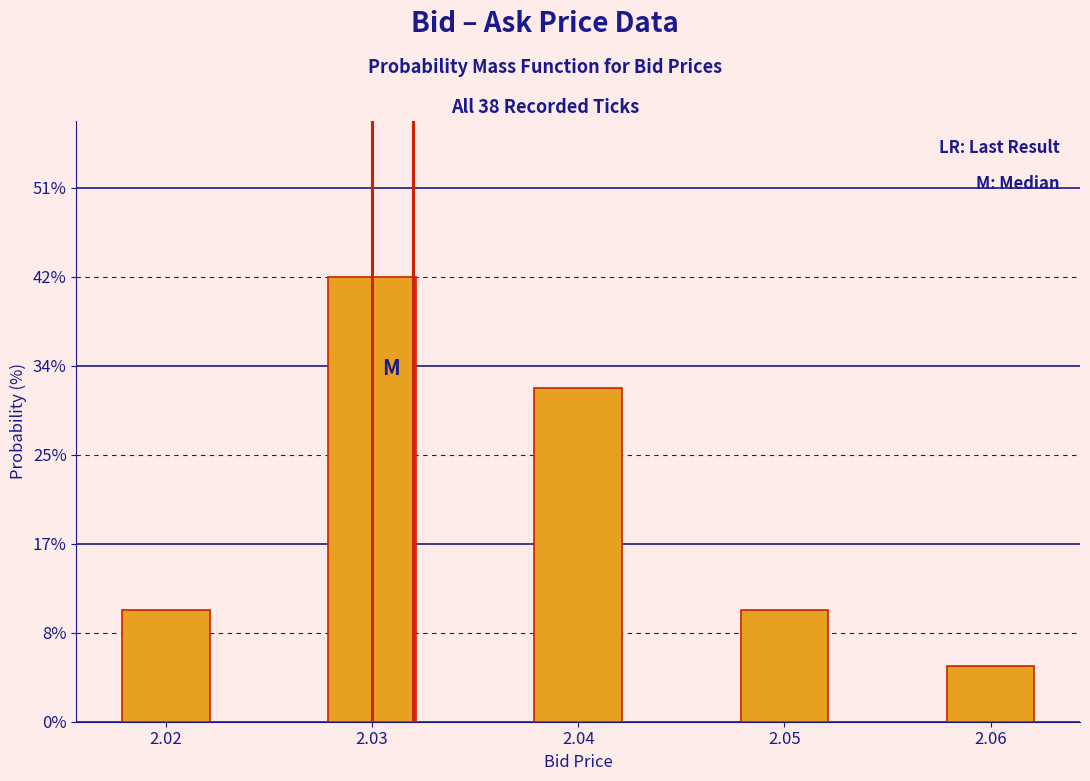

Reading left to right, list all the values displayed in this chart.

2.02=10.5	2.03=42.1	2.04=31.6	2.05=10.5	2.06=5.3